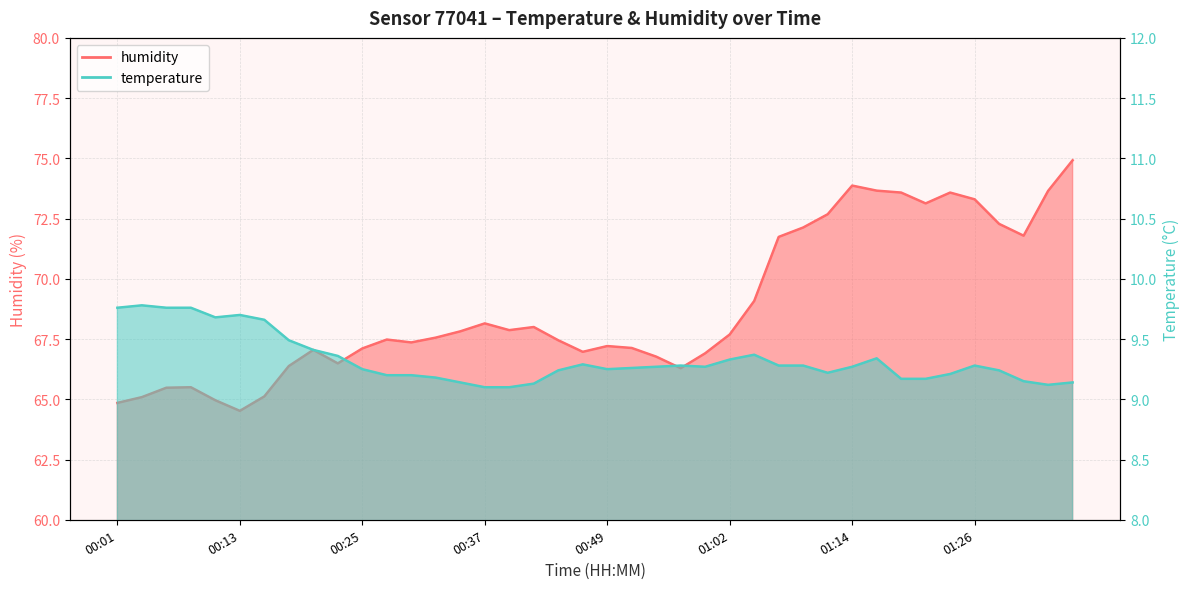

What is the approximate value of humidity at 00:03?

65.1